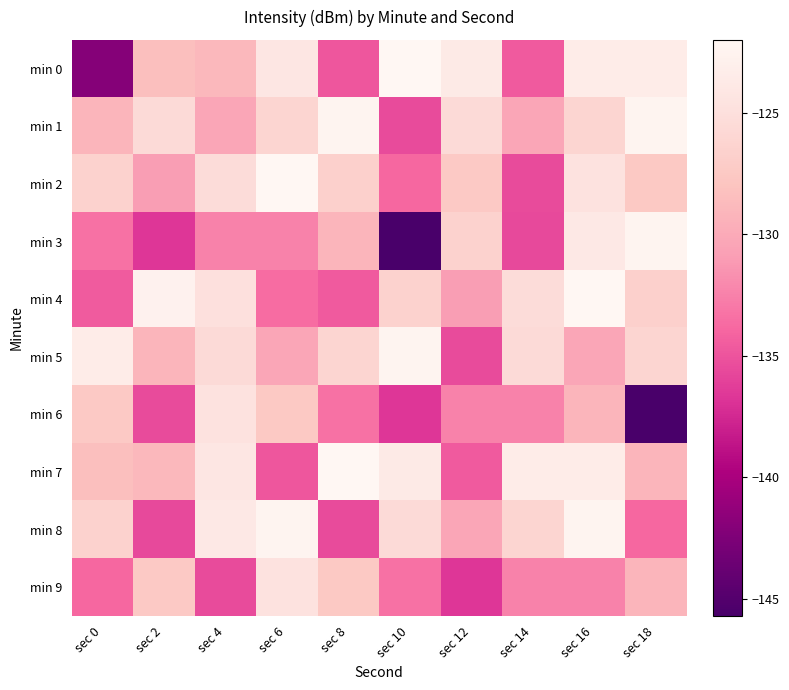

What is the spread (max minus min) of values at sec 12?

13.0